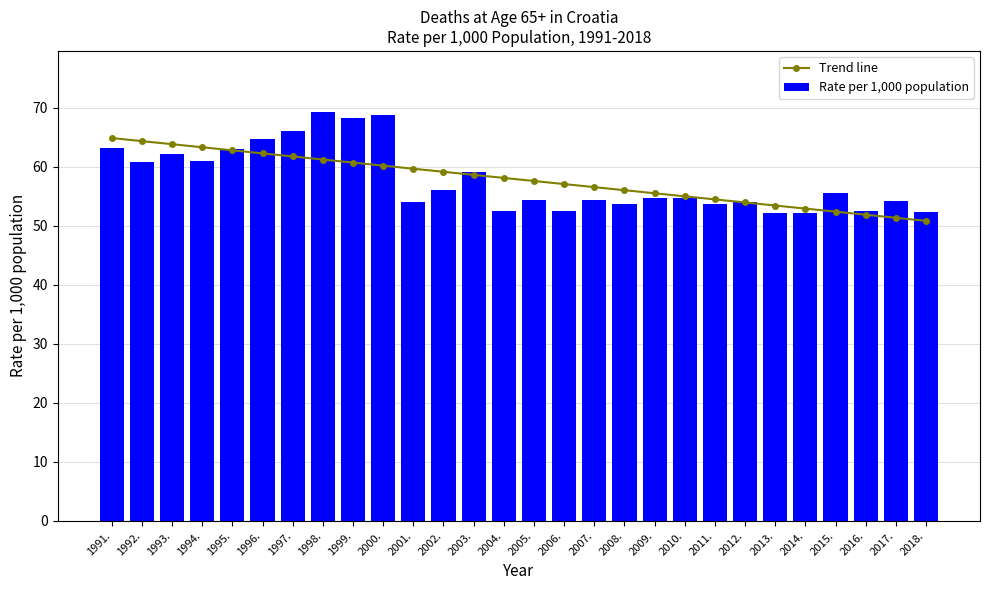

At which label is Rate per 1,000 population closest to 60?

1992.